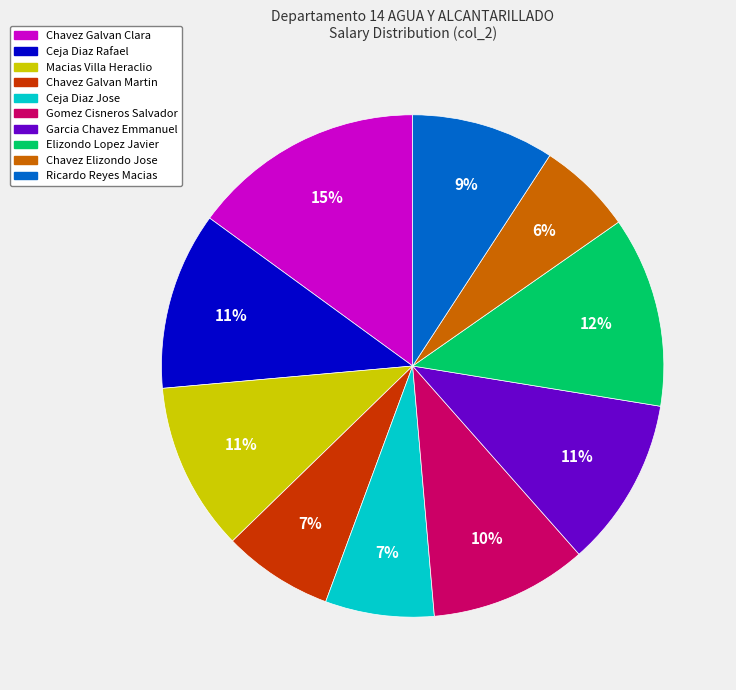

The Garcia Chavez Emmanuel slice represents 11% of the pie. True or false?

True